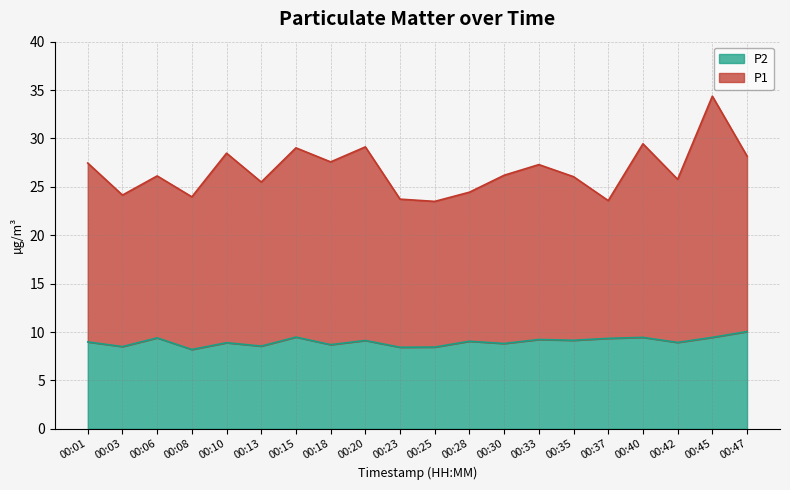

At which label is P2 closest to 9?

00:01